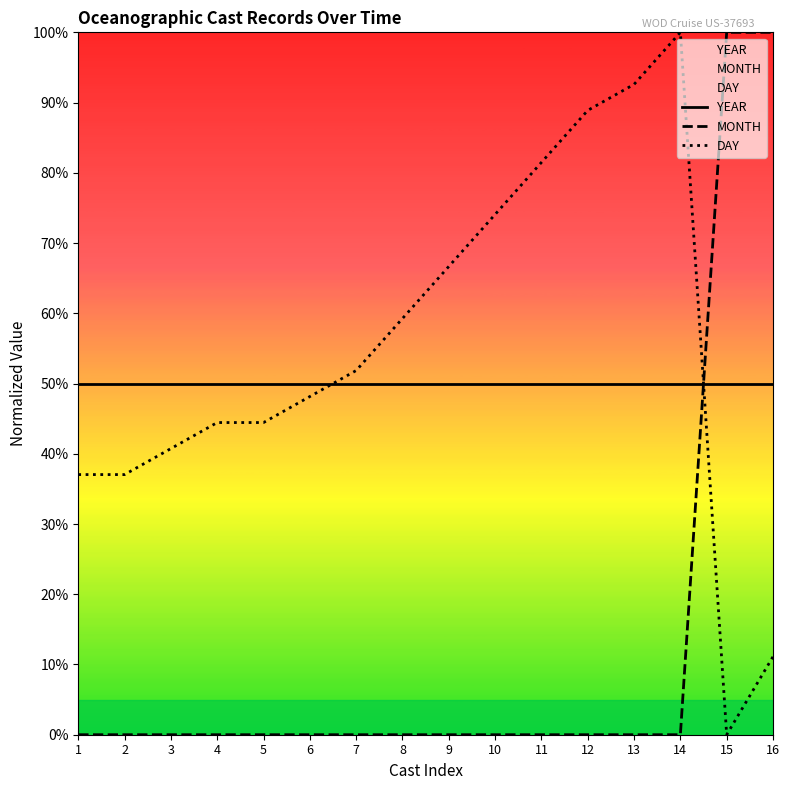

Is it true that DAY equals 39.2 at 10?

False